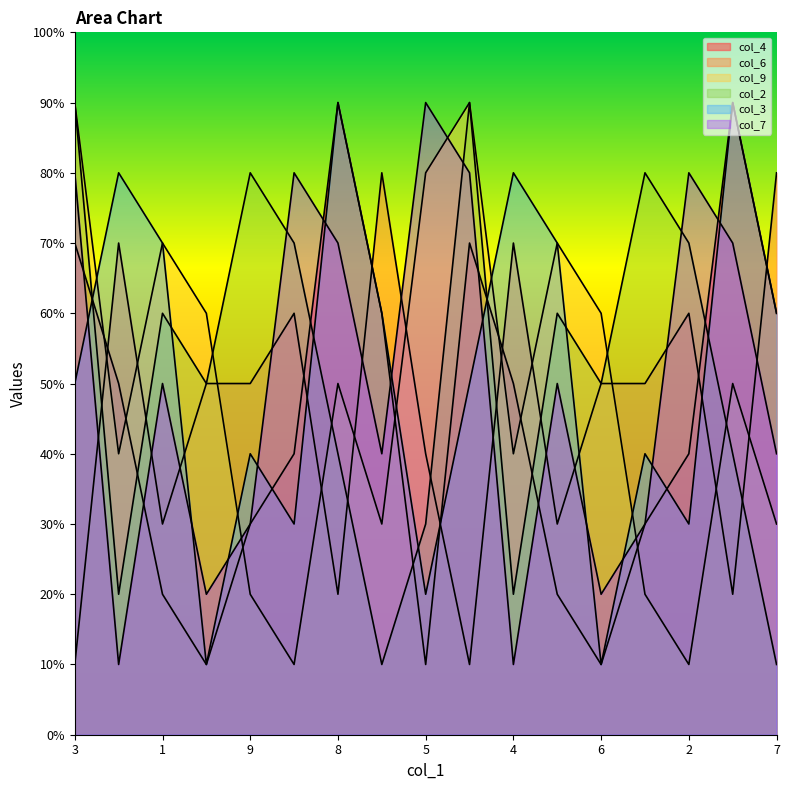

What is the difference between the col_4 values at 2 and 3?

3